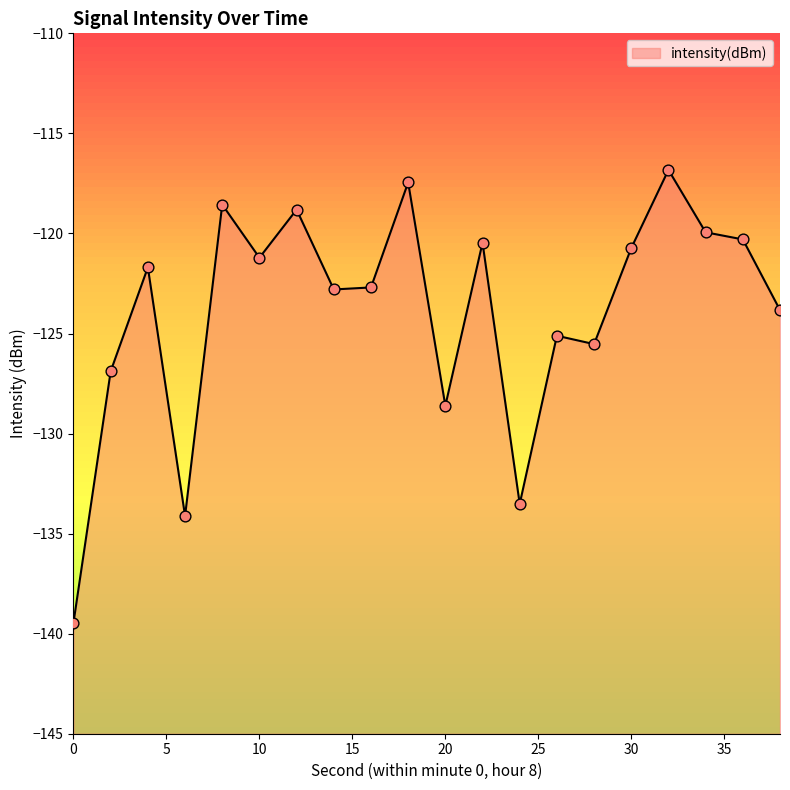

Between 32 and 24, which is larger?

32